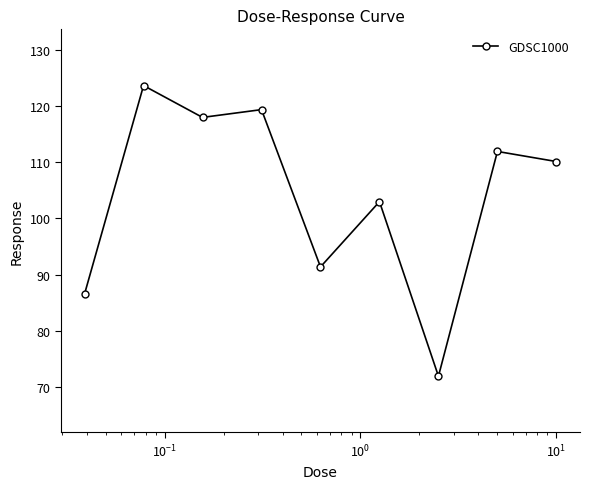

What is the average value?

104.0